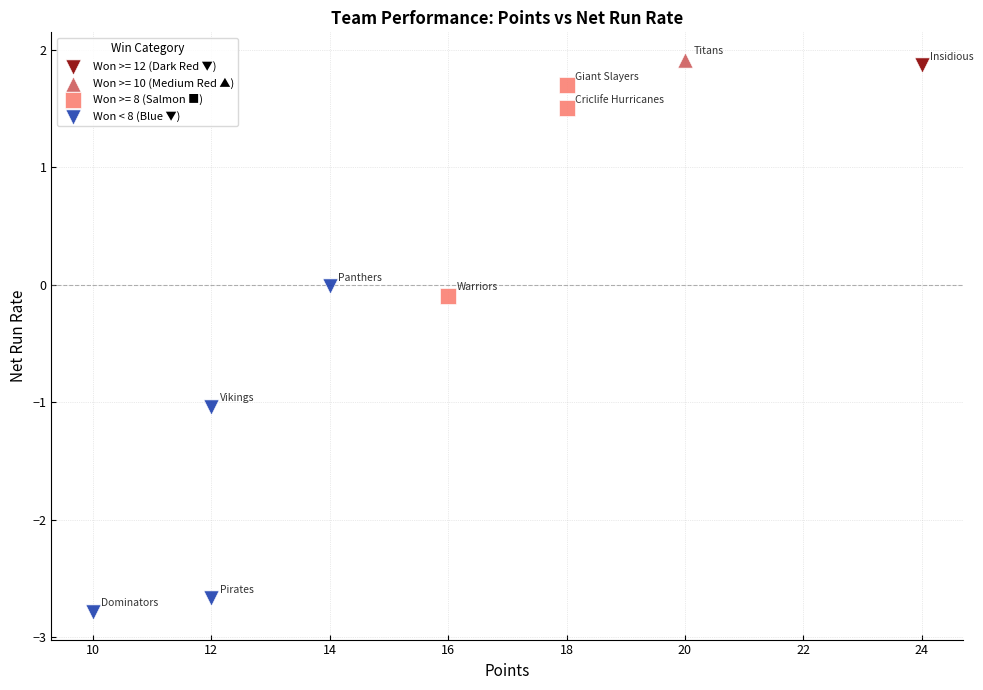

What are all the series names shown in the legend?

Won >= 12 (Dark Red ▼), Won >= 10 (Medium Red ▲), Won >= 8 (Salmon ■), Won < 8 (Blue ▼)